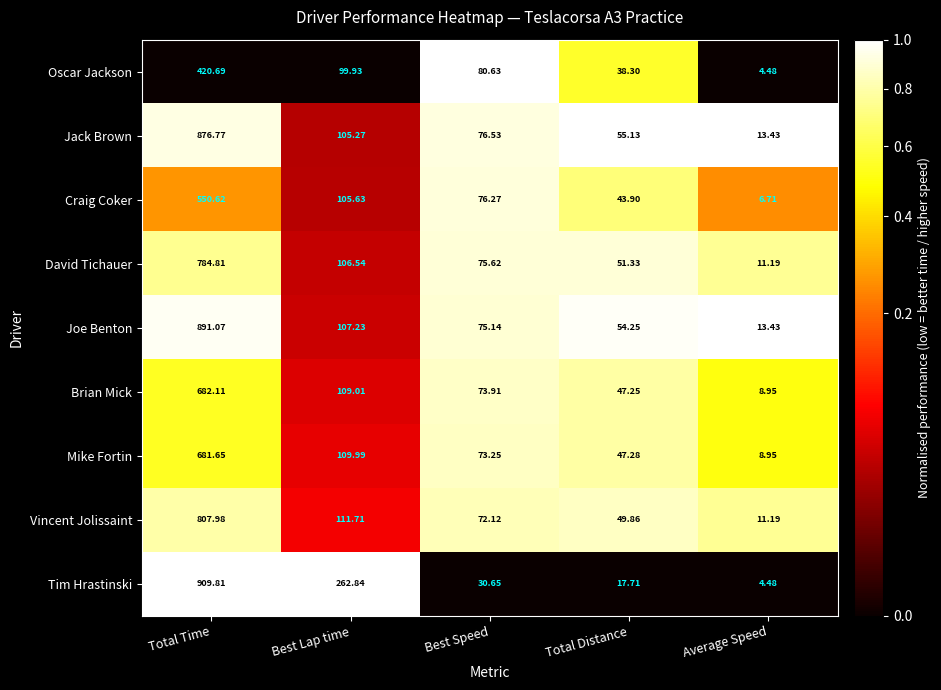

At which category is the sum across all series the highest?

Total Time